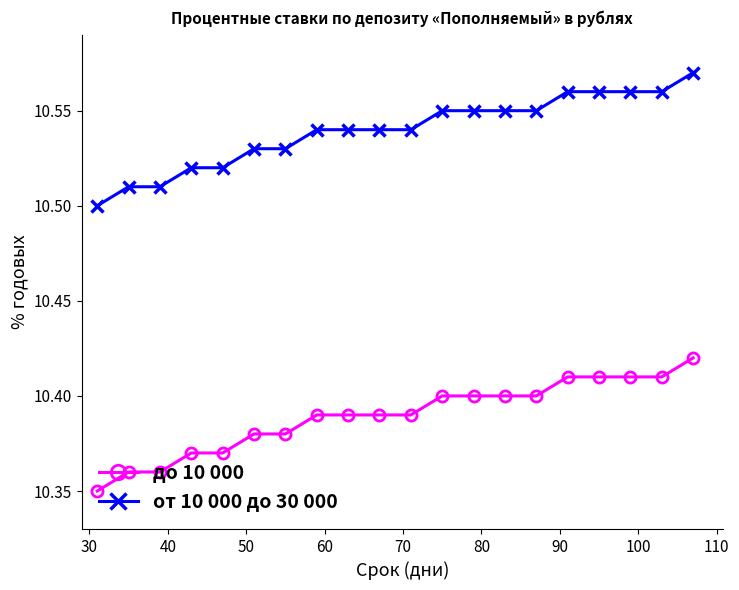

Rank the series by their average value, from lowest to highest.

до 10 000, от 10 000 до 30 000